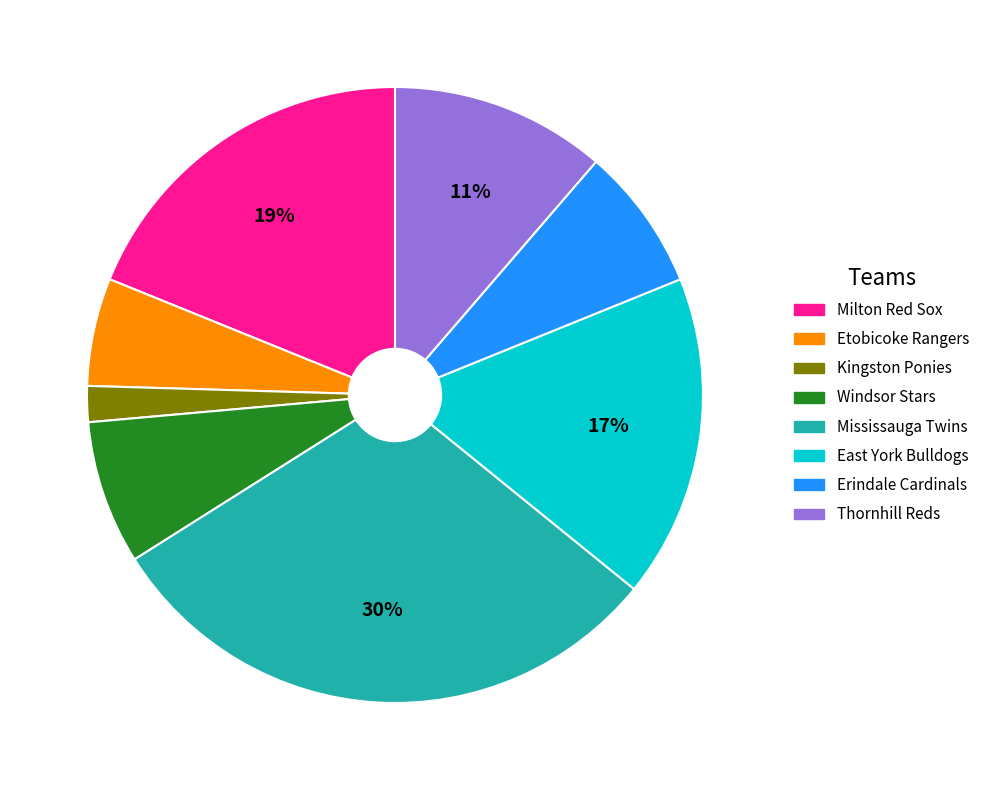

Is there a majority slice in this chart?

No